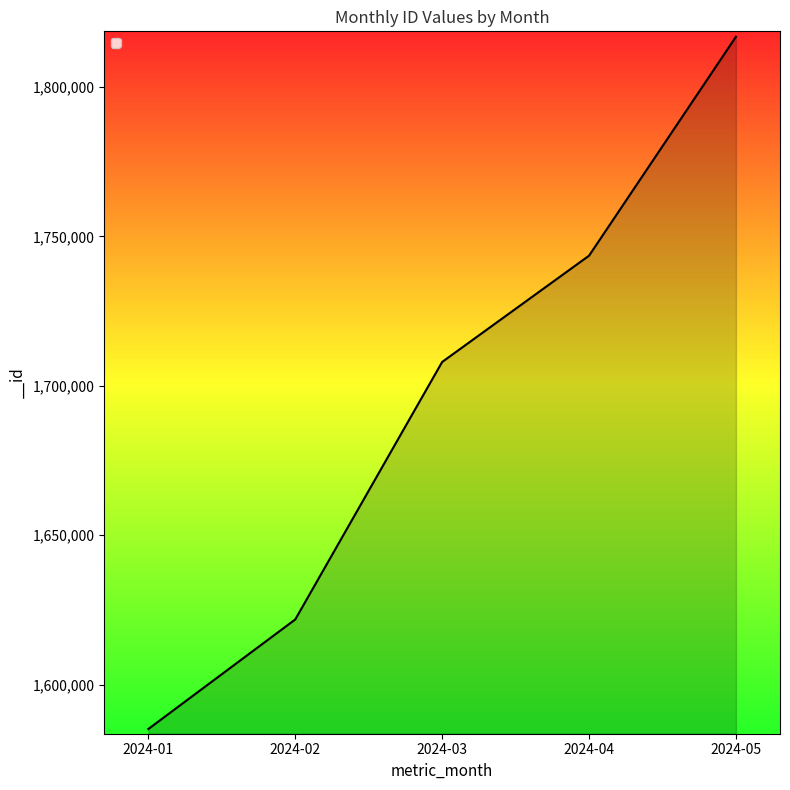

Which category has the lowest value across all series?

2024-01